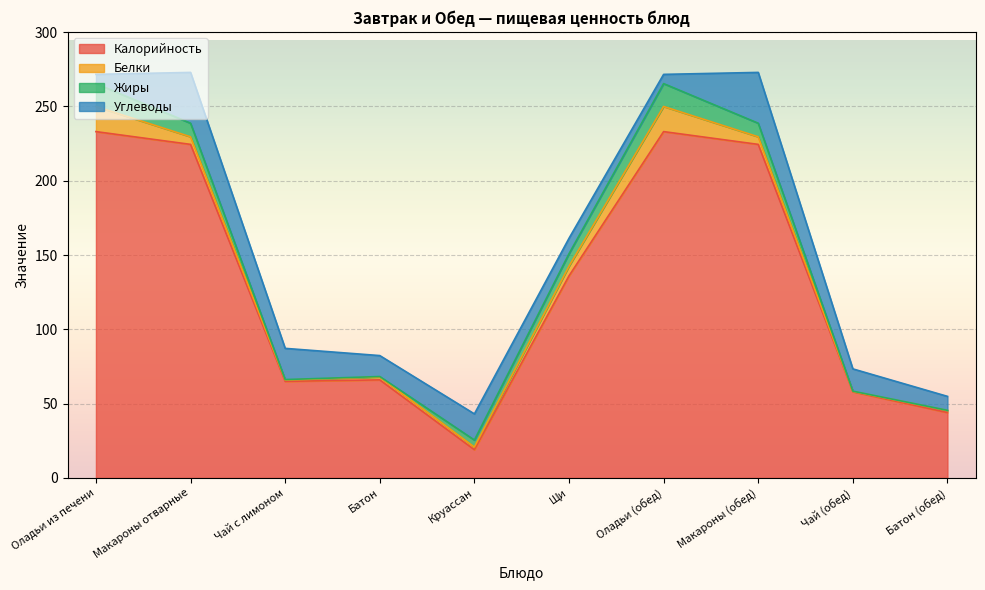

How many lines are shown in the chart?

4